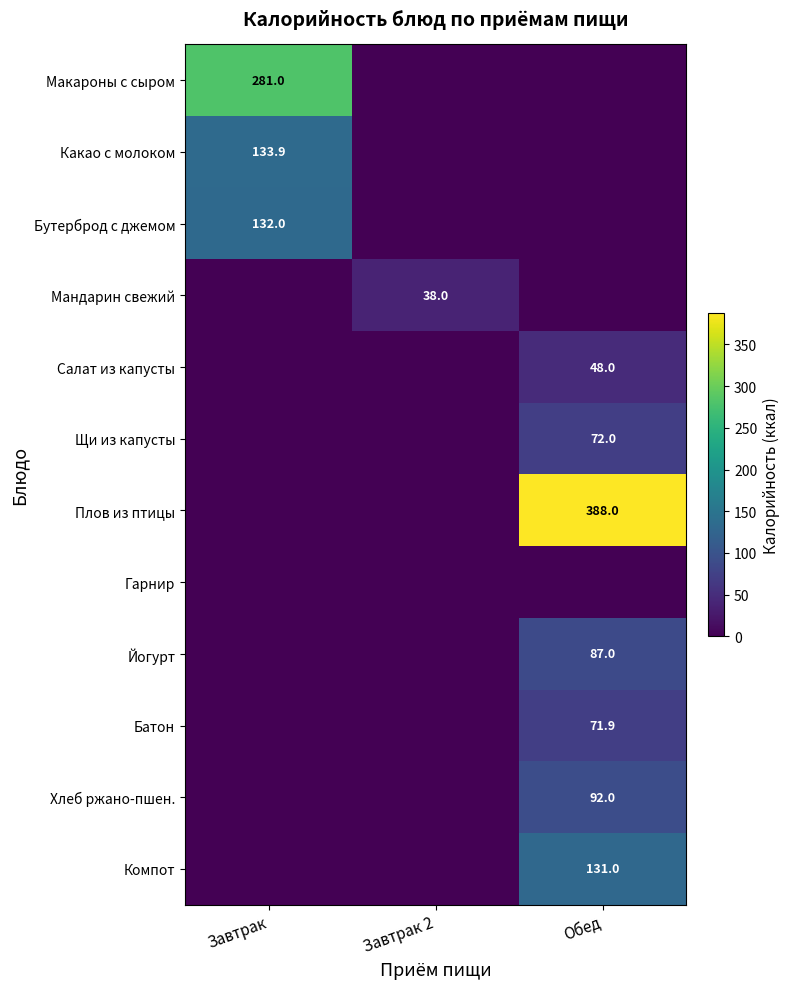

The Макароны с сыром series shows 389.3 at Завтрак. True or false?

False